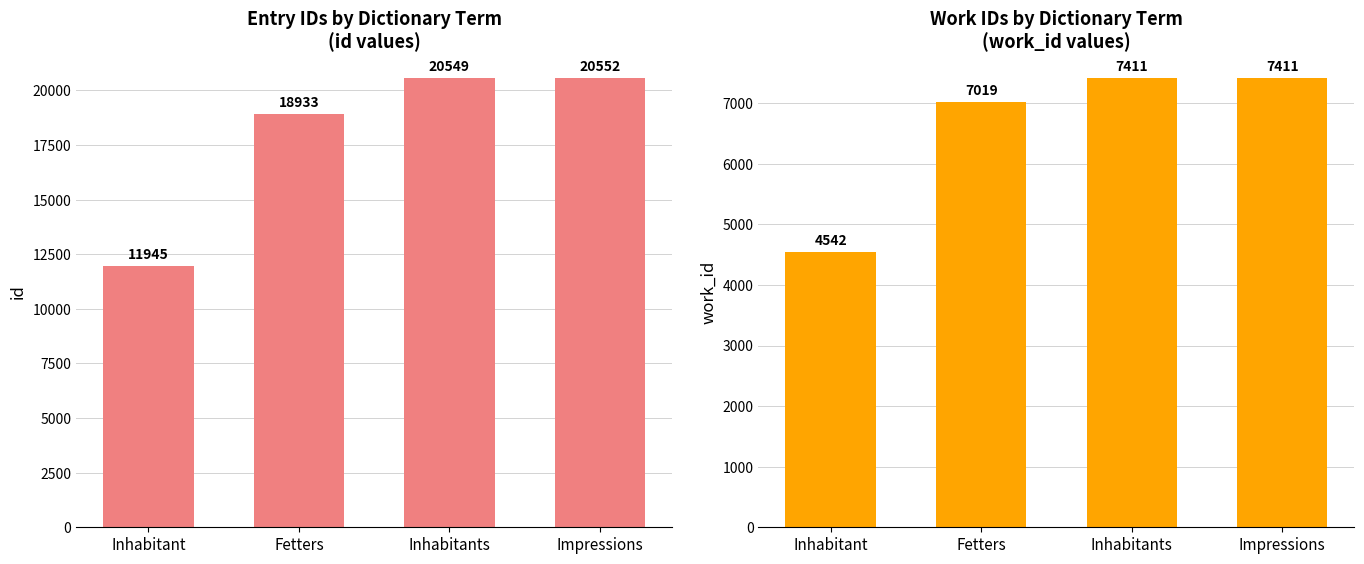

Reading left to right, transcribe all the data shown in this chart.

id: Inhabitant=11945	Fetters=18933	Inhabitants=20549	Impressions=20552
work_id: Inhabitant=4542	Fetters=7019	Inhabitants=7411	Impressions=7411